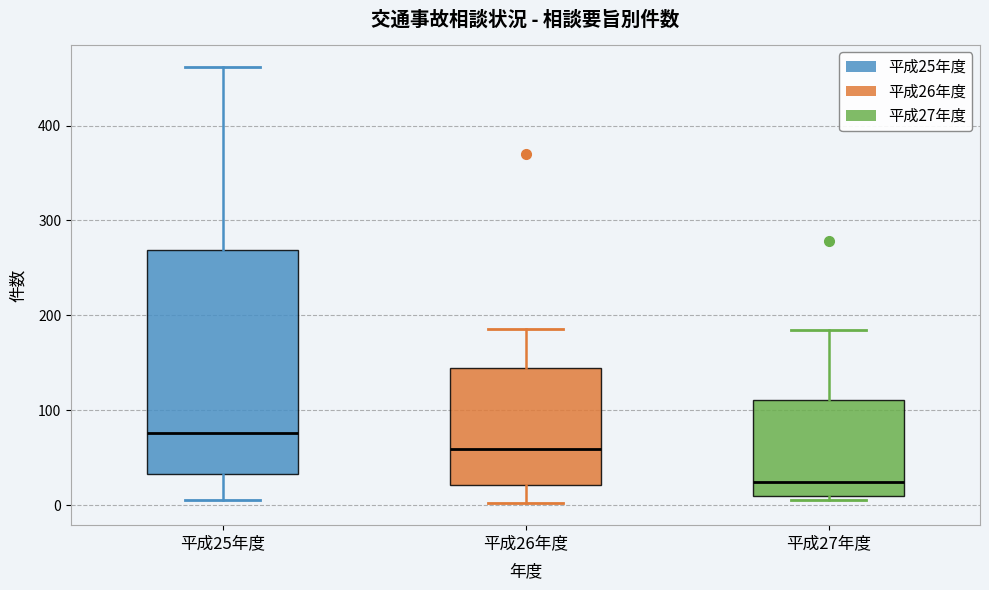

Comparing the boxes themselves (not the whiskers), which one is the tallest?

平成25年度